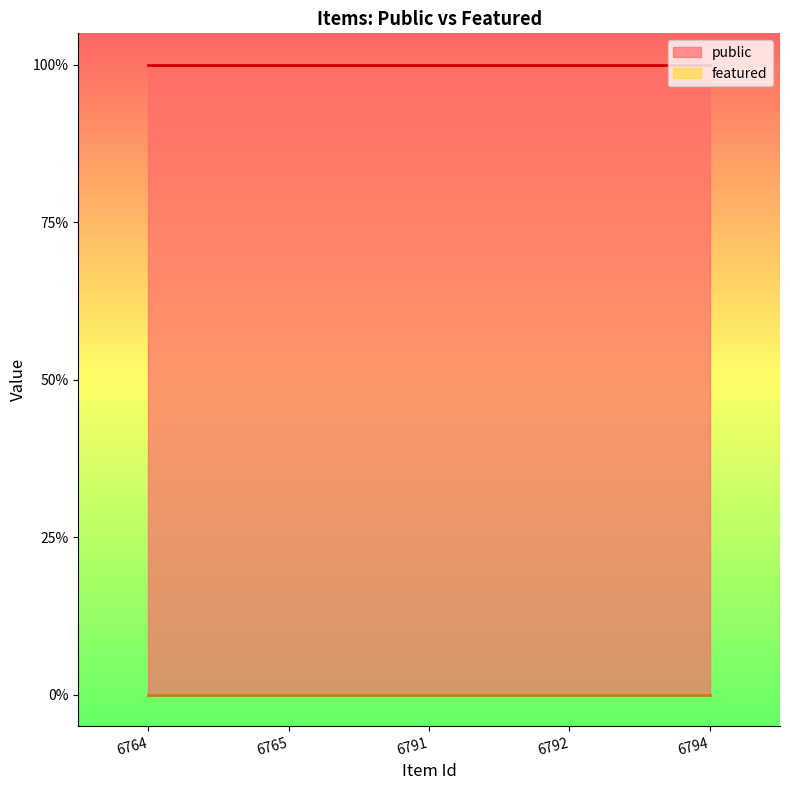

True or false: featured and public intersect in this chart.

False